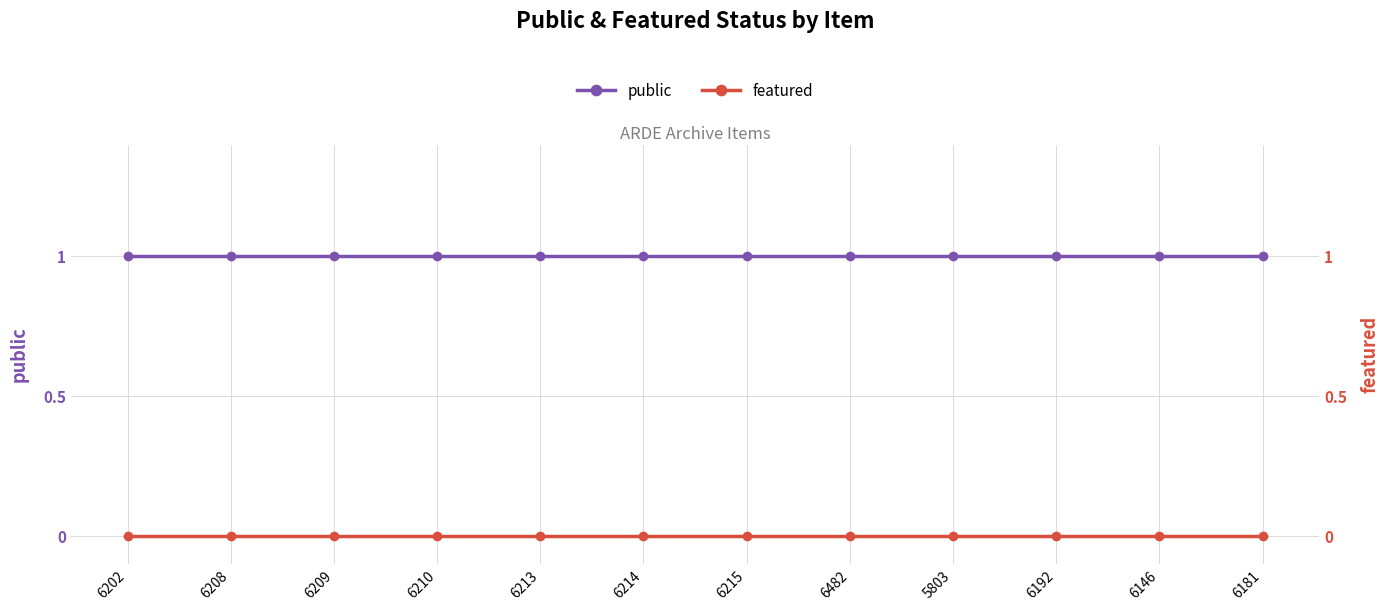

What are all the series names shown in the legend?

public, featured